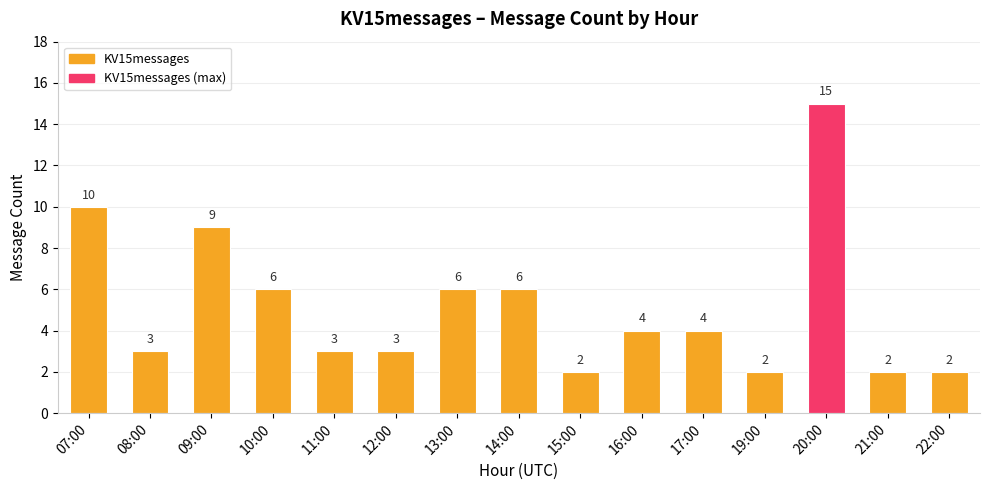

What is the sum of the values at 20:00 and 19:00?

17